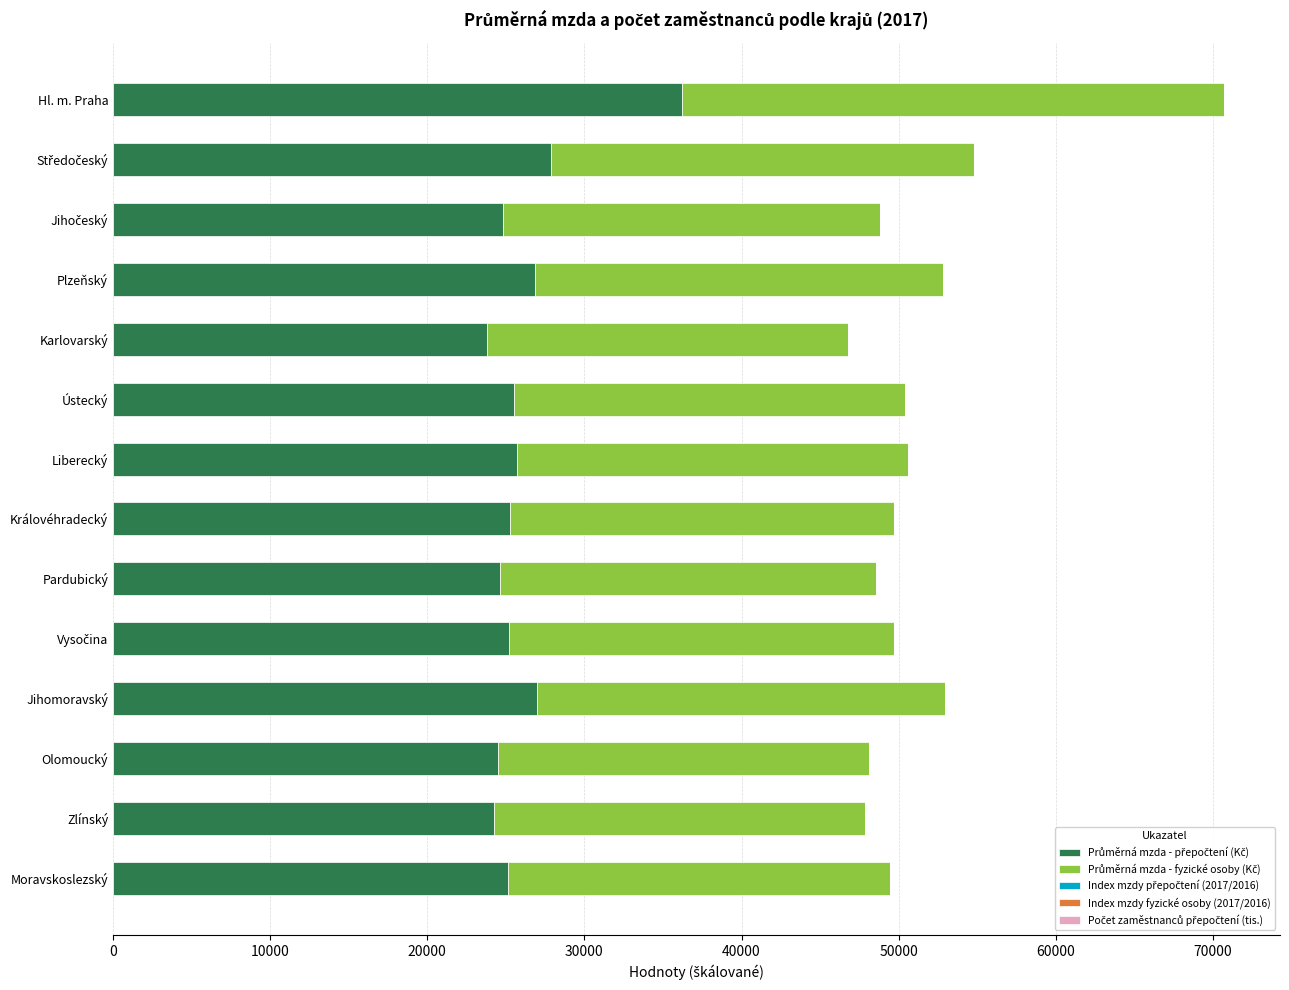

At which category is the sum across all series the highest?

Hl. m. Praha